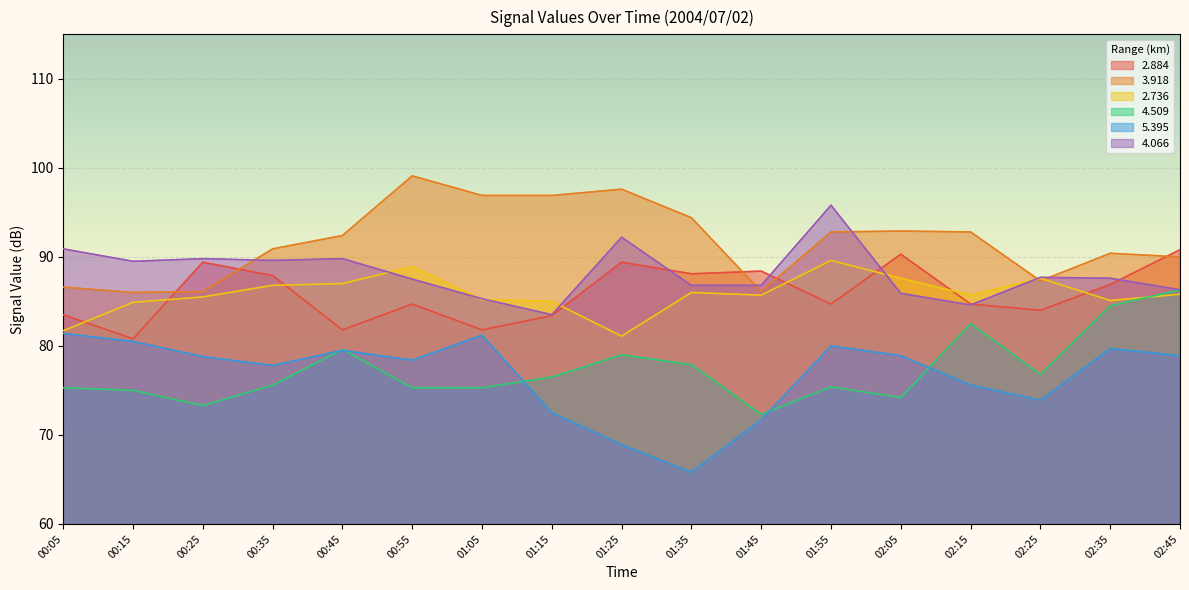

Read the 2.884 value at 00:15.

80.8